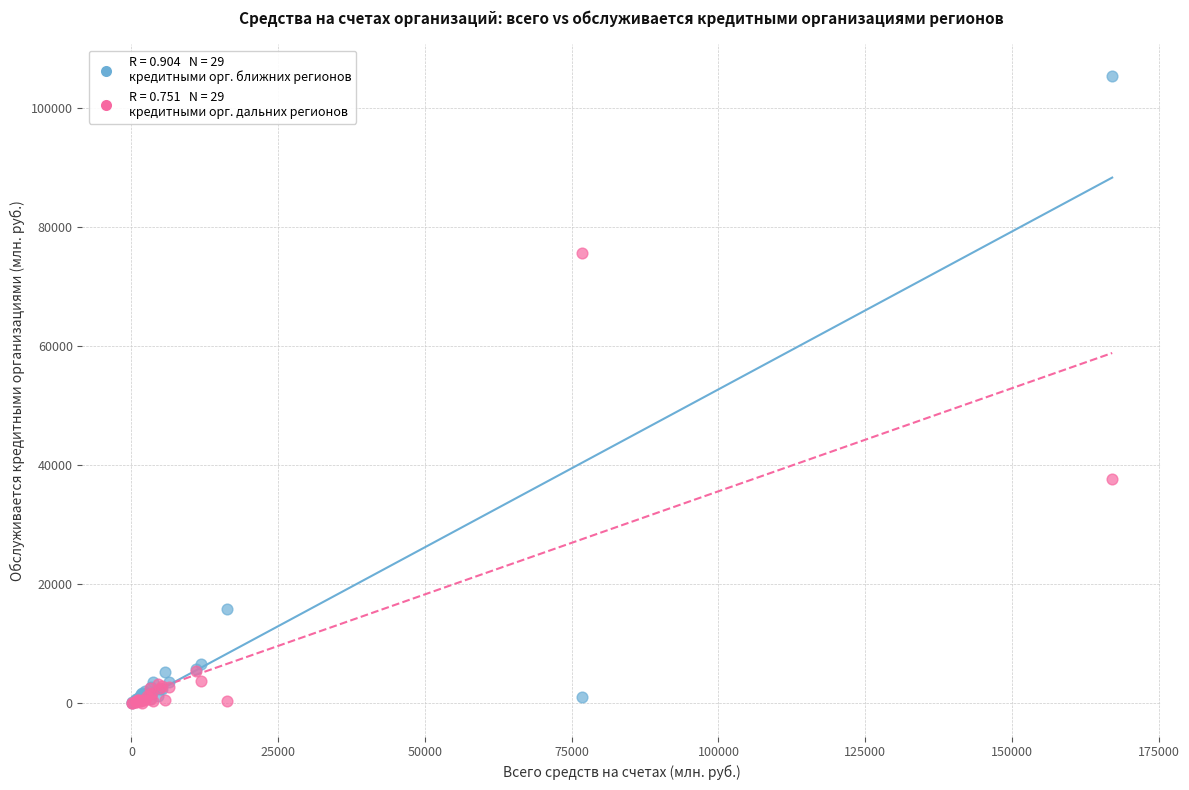

Across all series, what Y value is closest to 52740?

37636